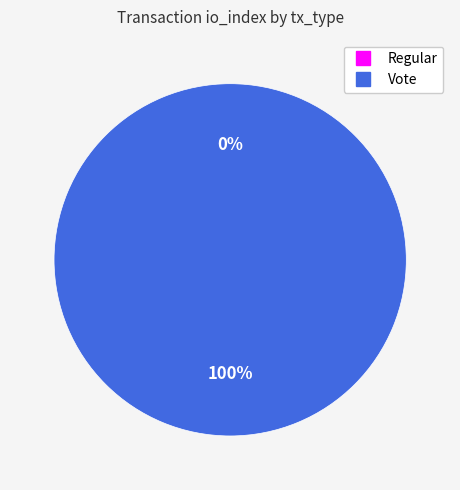

The Vote slice represents 100% of the pie. True or false?

True